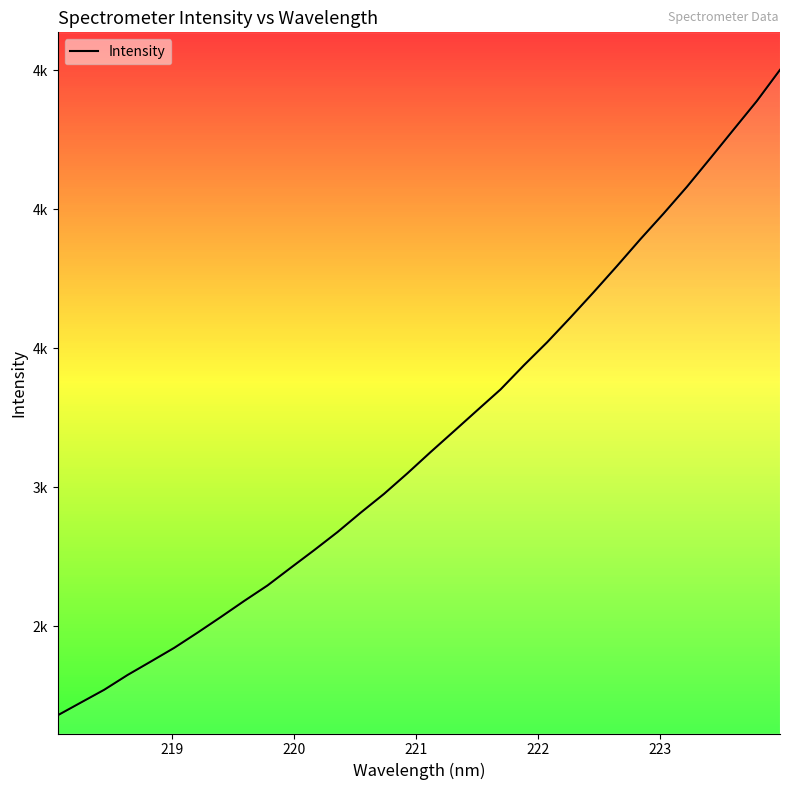

What is the greatest value displayed?

4501.5